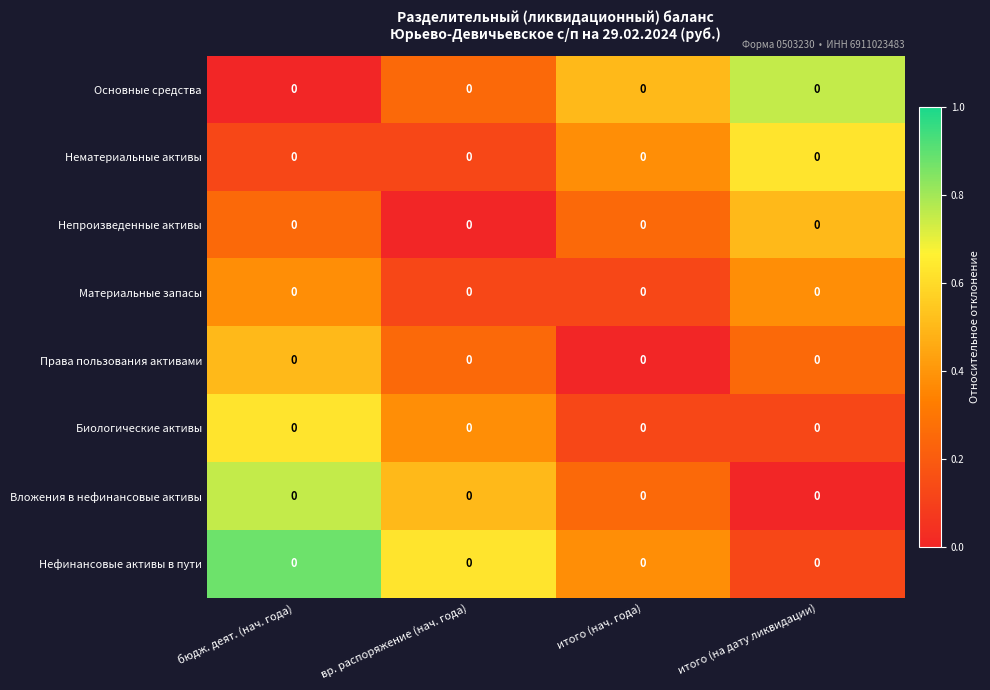

What is the difference between the highest and lowest values at итого (нач. года)?

0.5